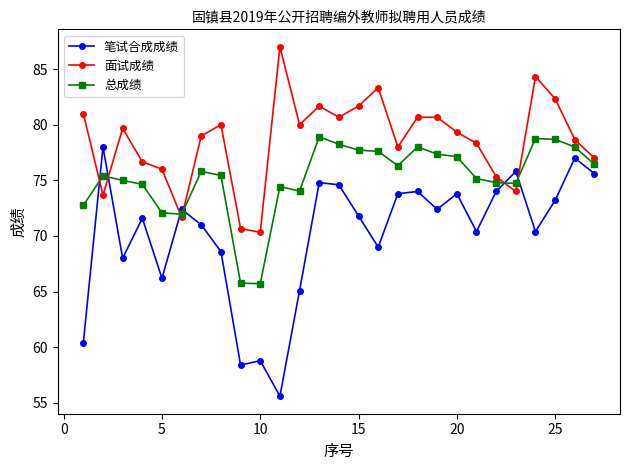

How many data points does each series have?

27